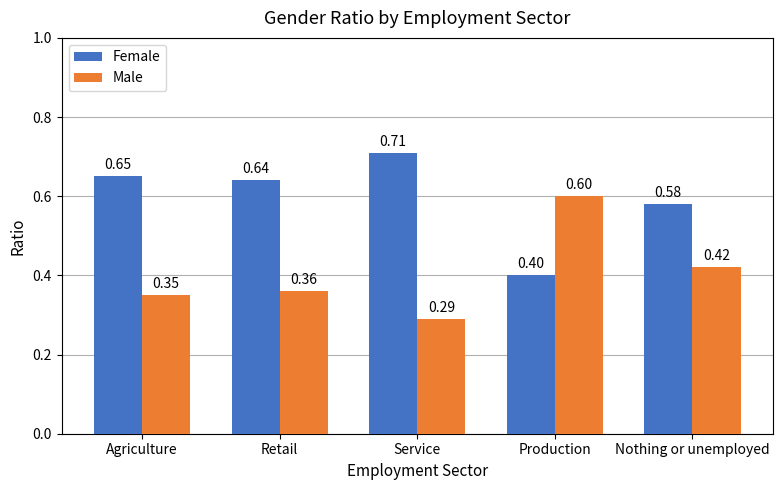

At which label is Male closest to 0?

Service